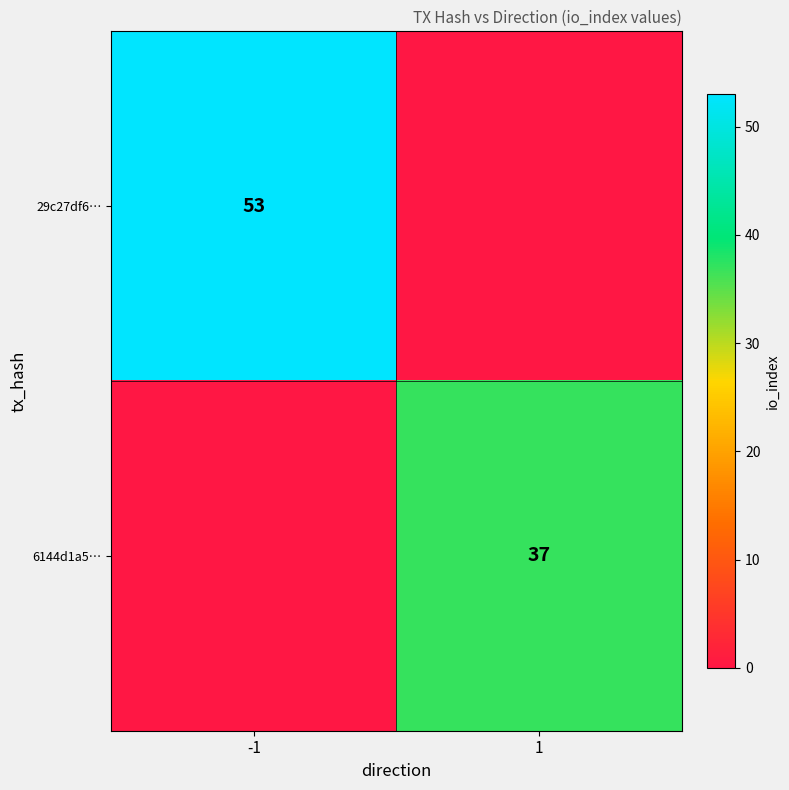

True or false: 29c27df6… has a value of 34 at -1.

False